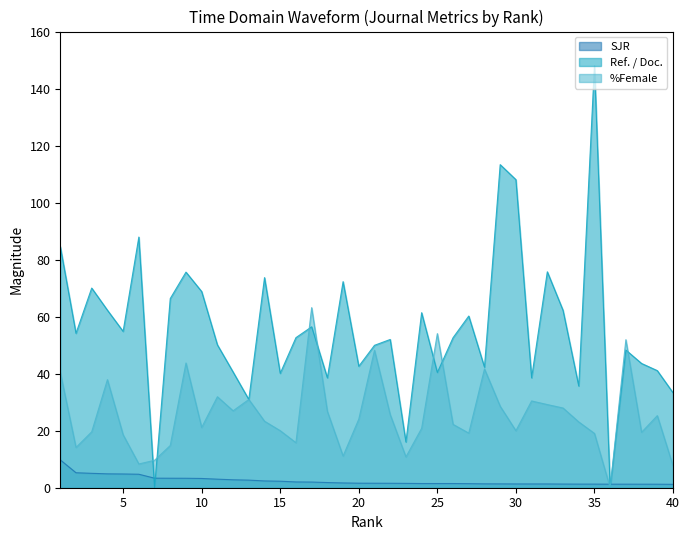

True or false: %Female and Ref. / Doc. intersect in this chart.

True